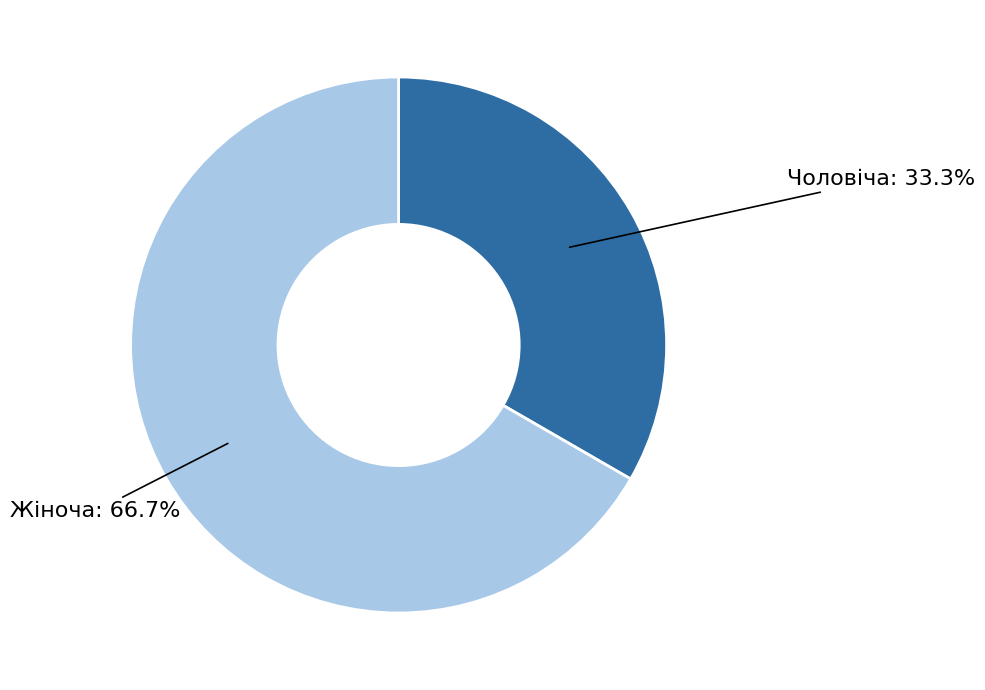

To the nearest percent, what percentage of the pie is Чоловіча?

33%